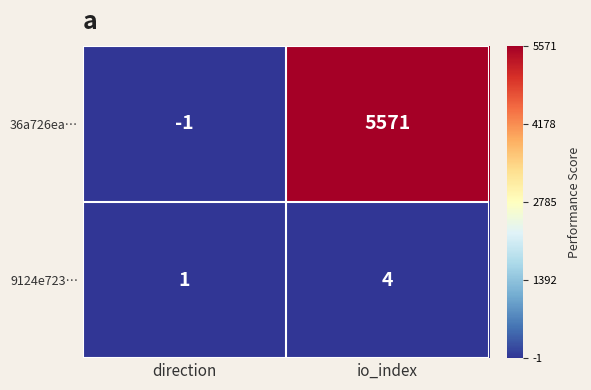

What is the spread (max minus min) of values at direction?

2